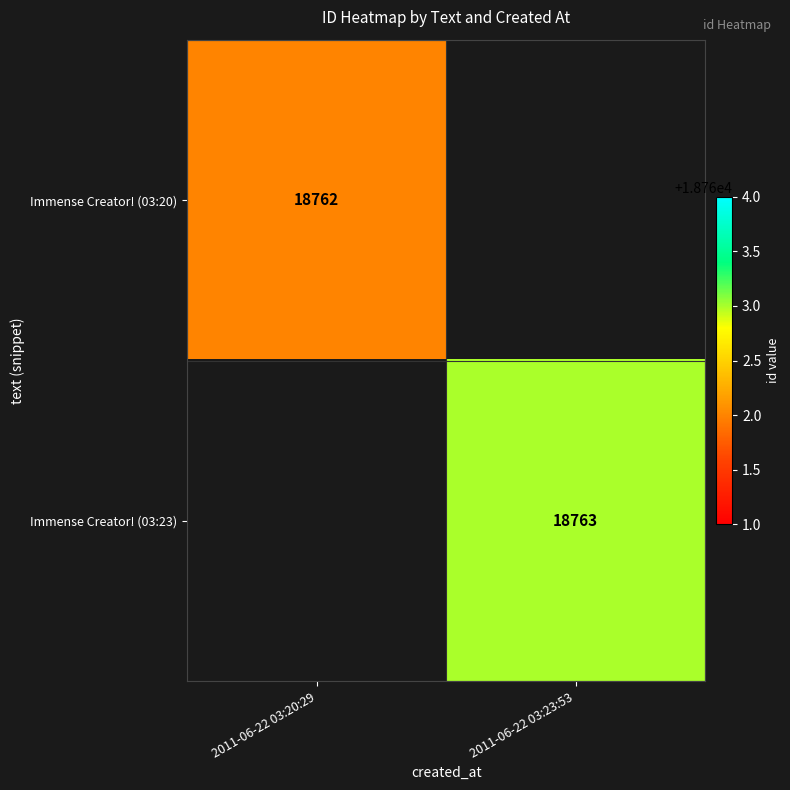

How many distinct data groups are displayed?

2